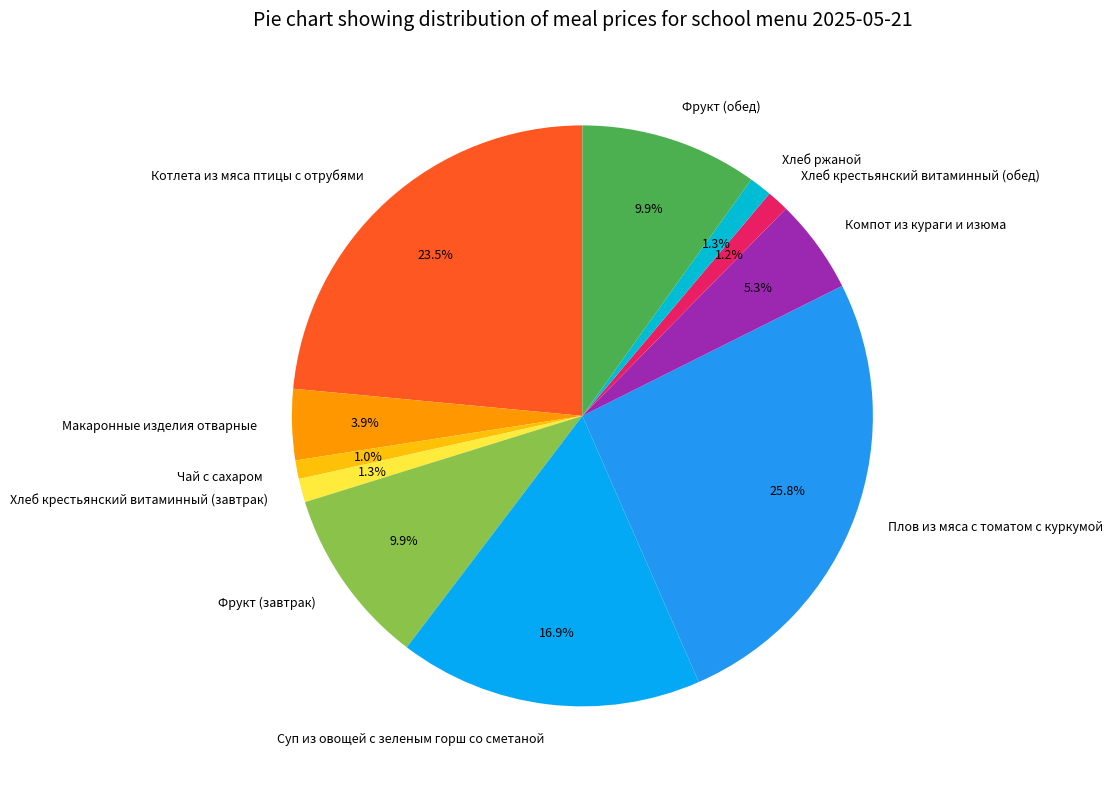

How many slices are in this pie chart?

11